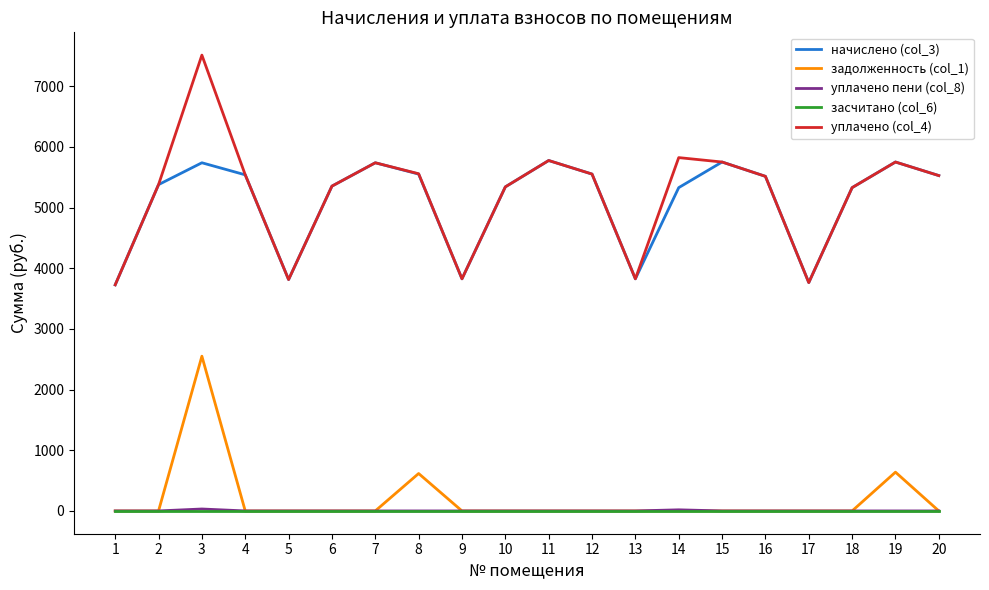

The value of задолженность (col_1) at 7 is 0.0. True or false?

True